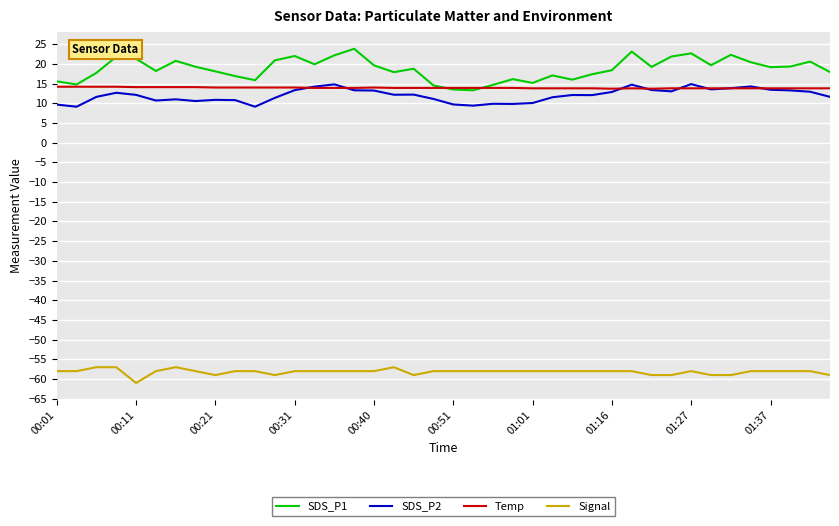

What is the maximum value for Temp?

14.2